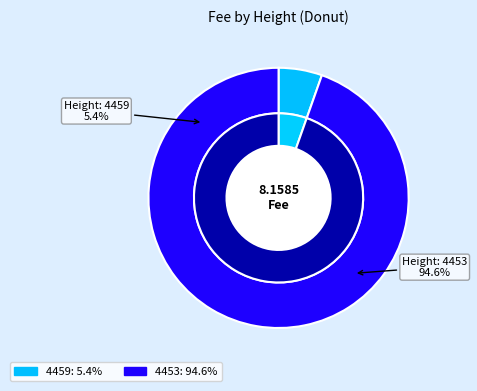

The 4453 slice represents 95% of the pie. True or false?

True